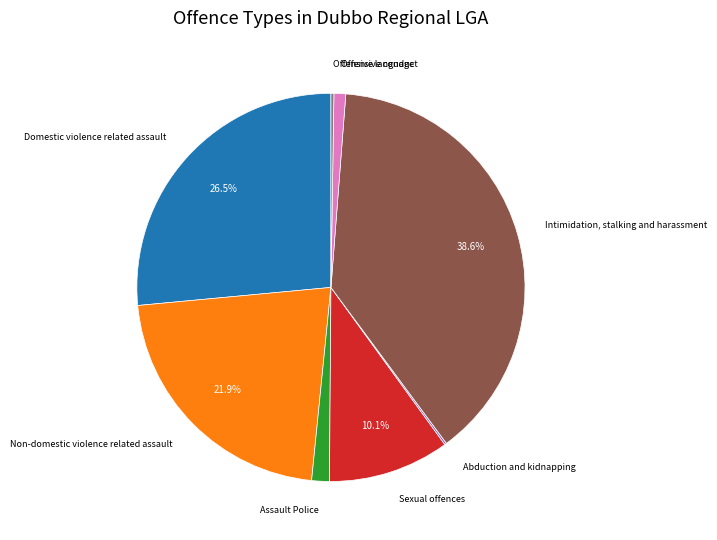

Is there any slice that represents more than half of the pie?

No